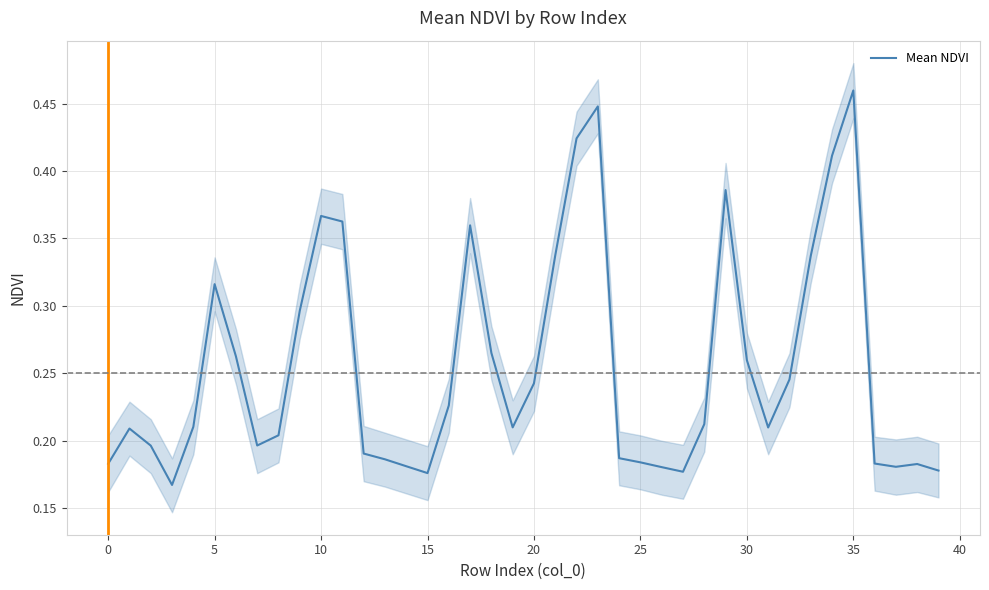

The value of Mean NDVI at 5 is 0.5. True or false?

False